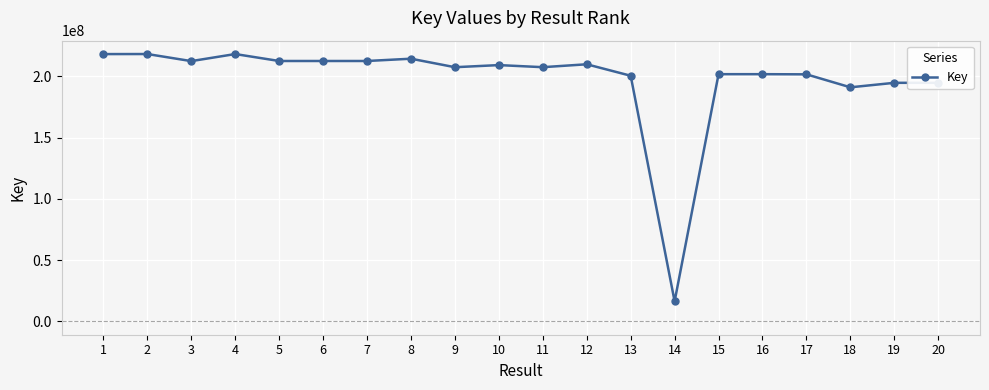

Approximately how many times larger is the value at 12 compared to 9?

1.0